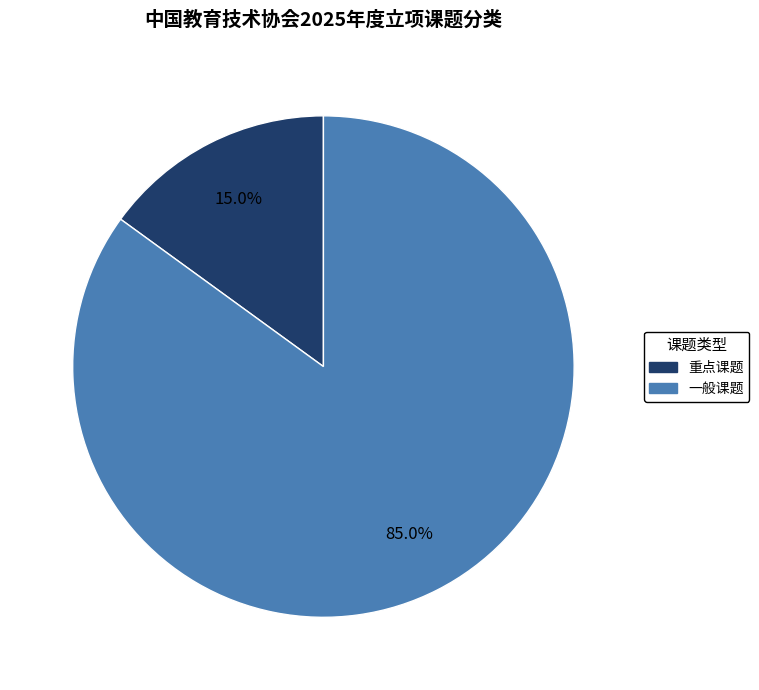

Between 一般课题 and 重点课题, which is larger?

一般课题